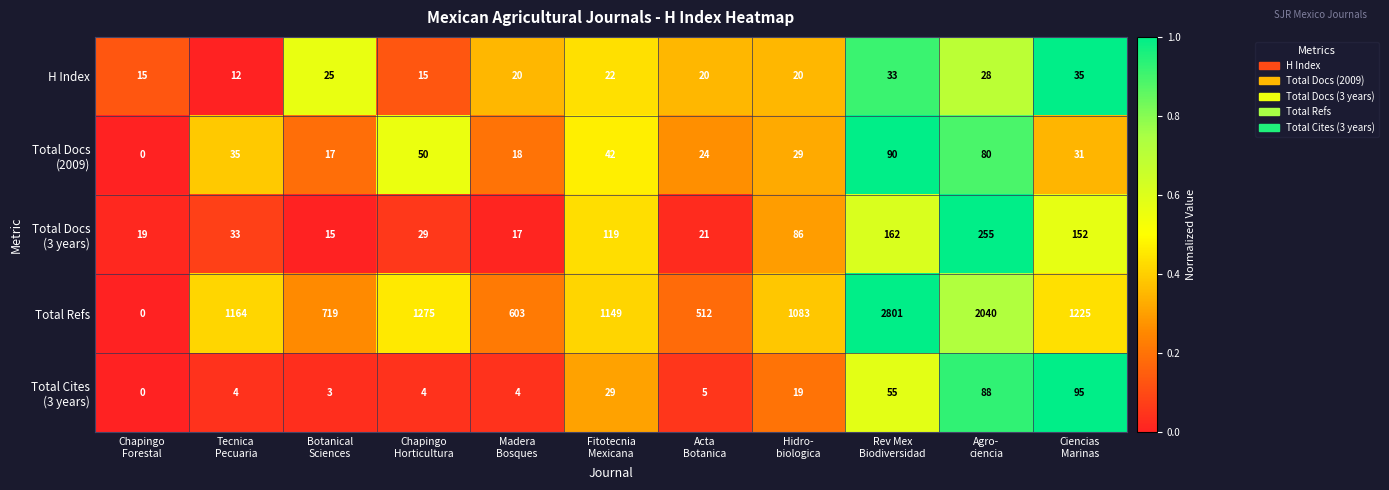

What is the maximum value shown in the chart?

2801